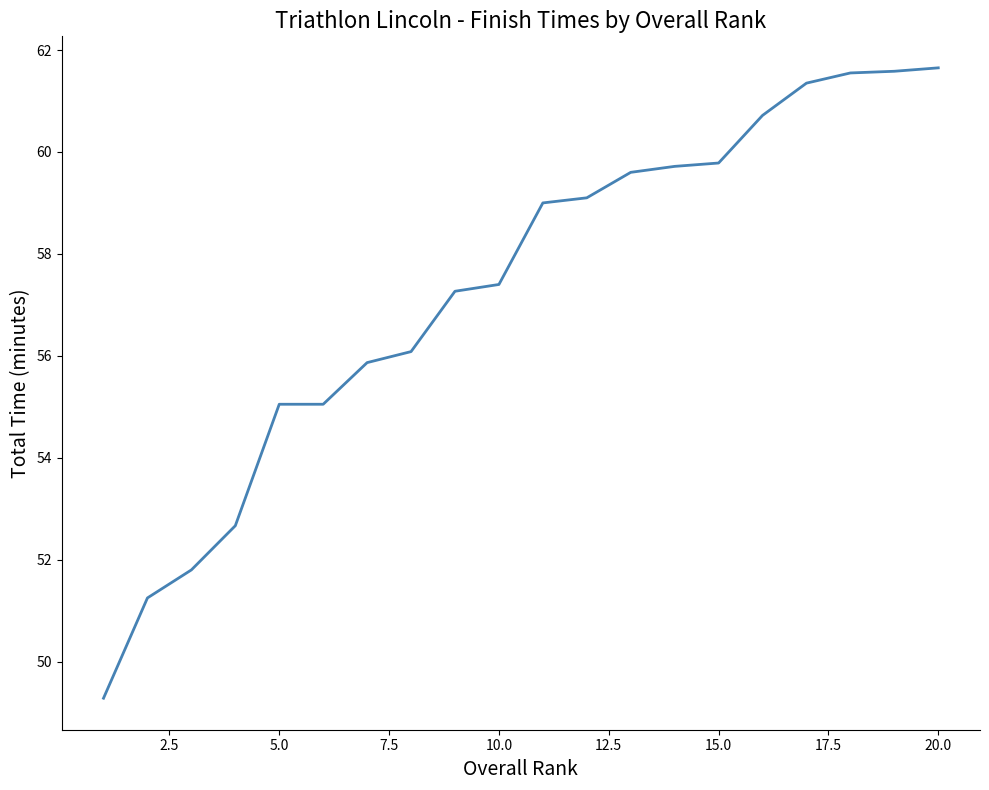

What is the smallest value displayed?

49.3